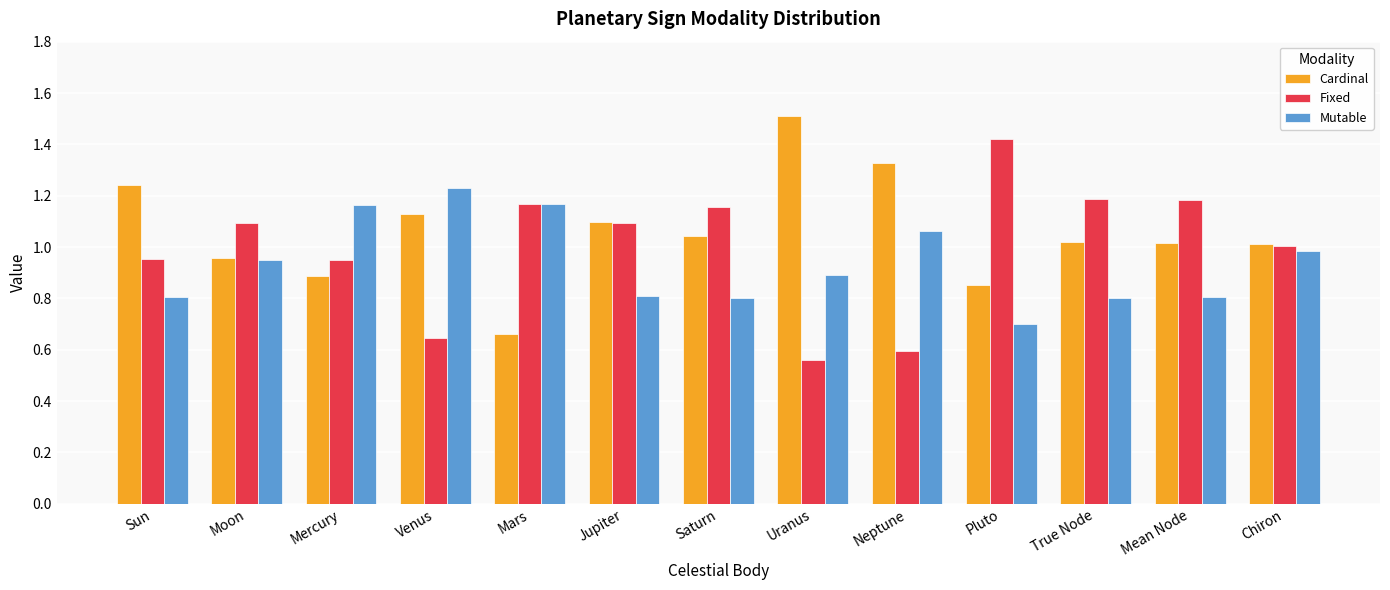

True or false: Mutable has a value of 1.2 at Mars.

True